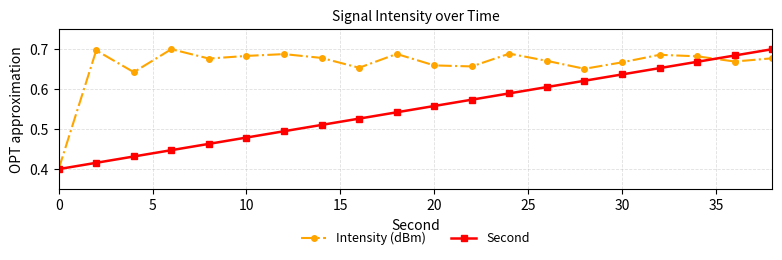

Which series has the largest total across all categories?

Intensity (dBm)